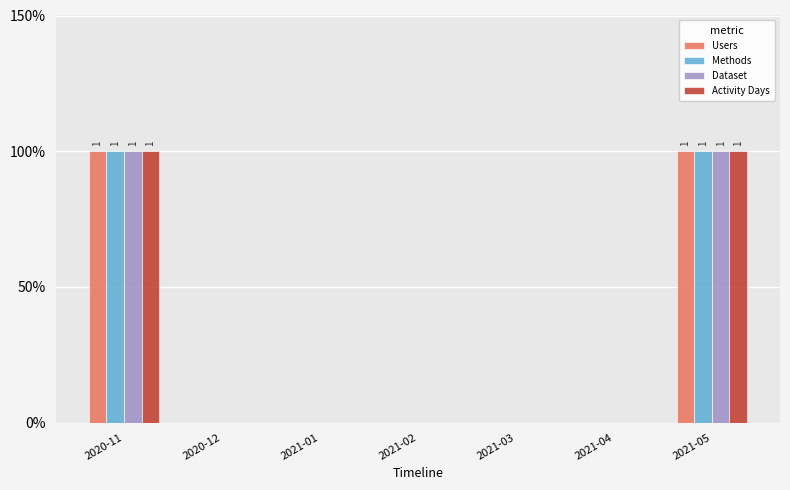

At which label is Dataset closest to 0?

2020-12